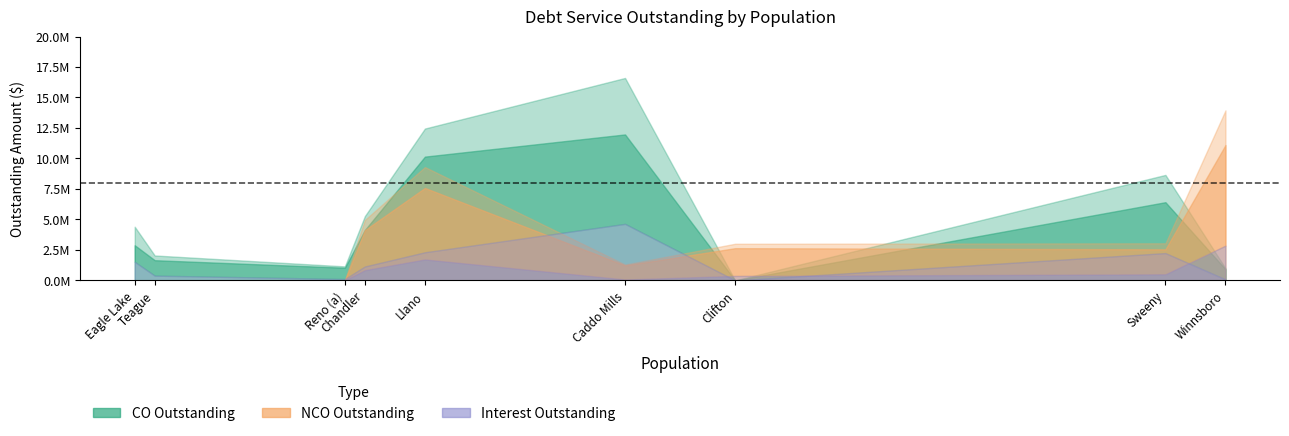

In COPrincipalOutstanding, how many points are higher than both neighbors (excluding endpoints)?

2